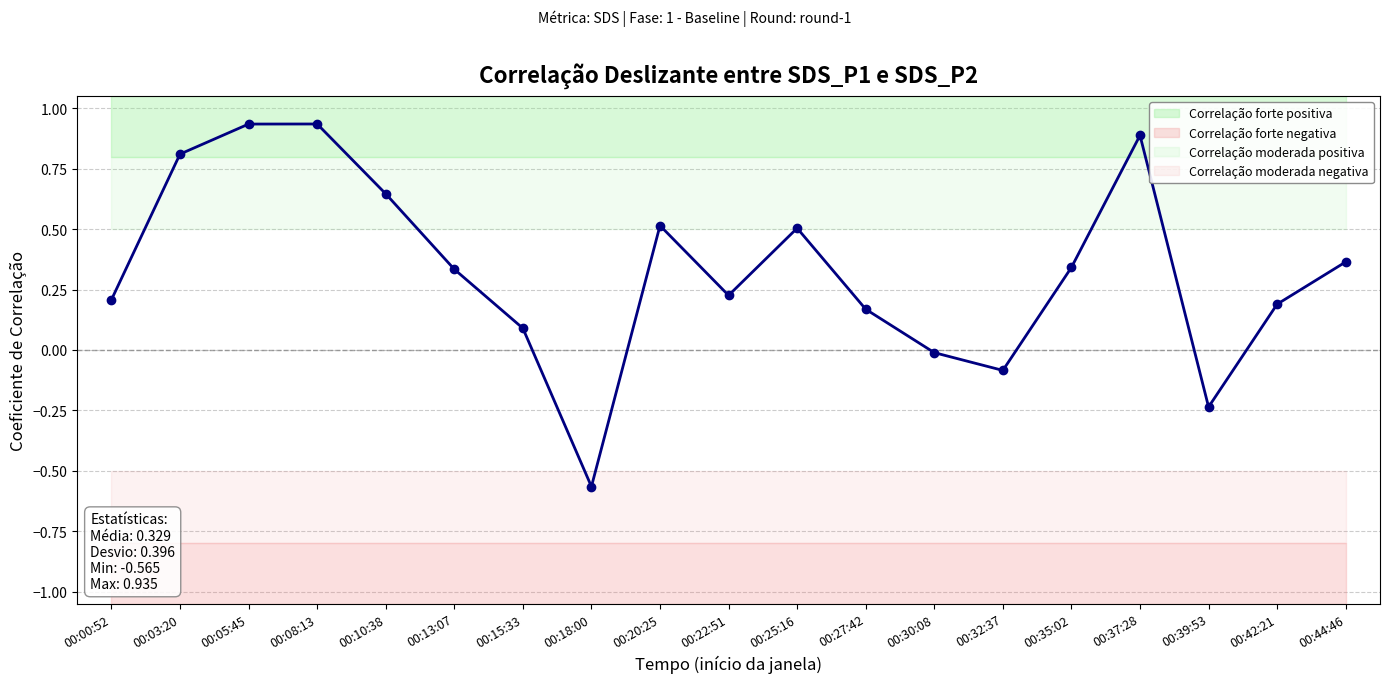

What is the sum of the values at 00:15:33 and 00:22:51?

0.3